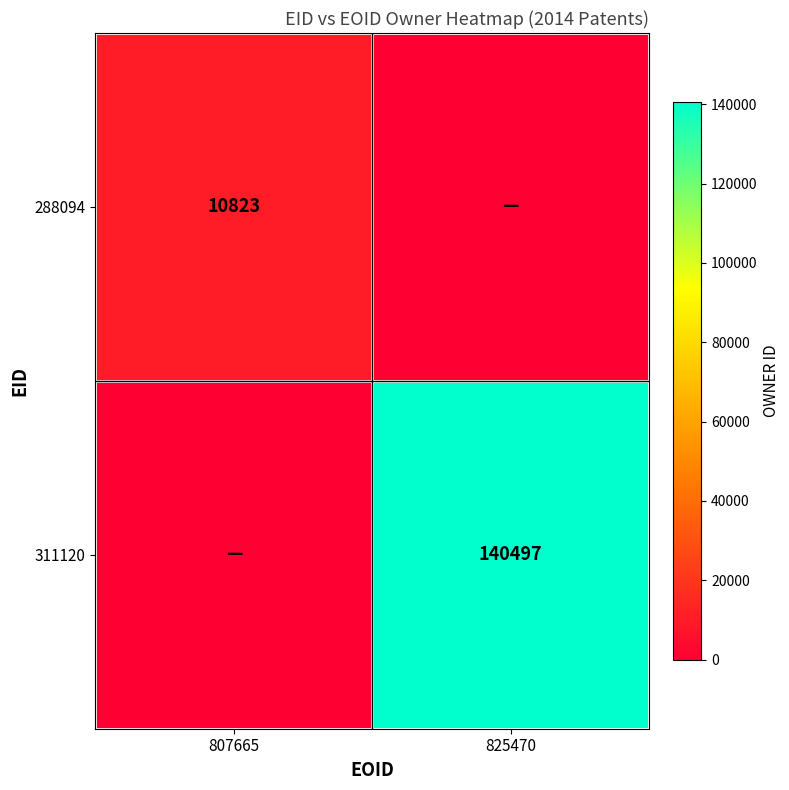

The 311120 series shows 42623 at 825470. True or false?

False